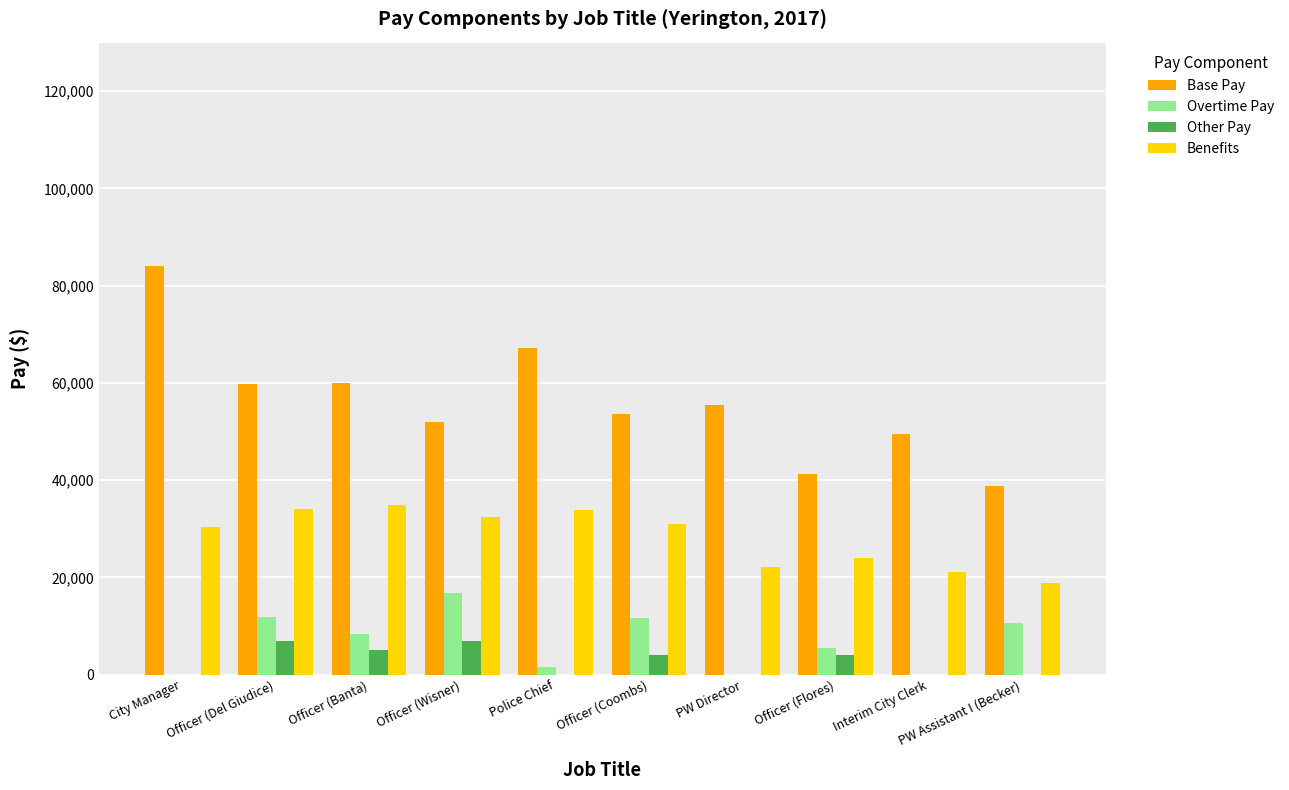

Are the bars horizontal?

No